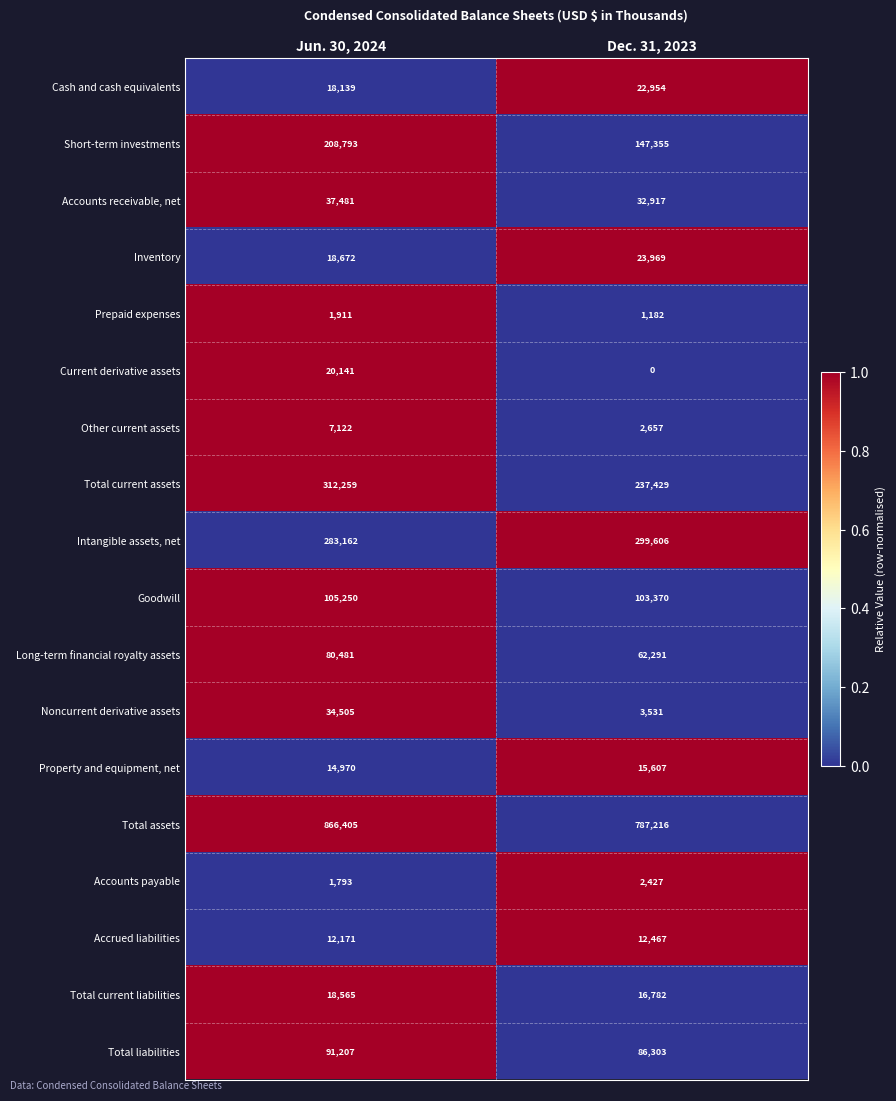

At Jun. 30, 2024, list the series in order from smallest to largest.

Accounts payable, Prepaid expenses, Other current assets, Accrued liabilities, Property and equipment, net, Cash and cash equivalents, Total current liabilities, Inventory, Current derivative assets, Noncurrent derivative assets, Accounts receivable, net, Long-term financial royalty assets, Total liabilities, Goodwill, Short-term investments, Intangible assets, net, Total current assets, Total assets